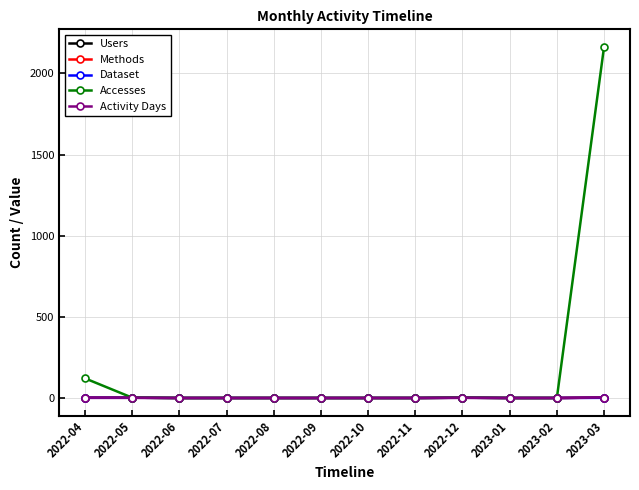

Is this an area chart (filled region under the line)?

No